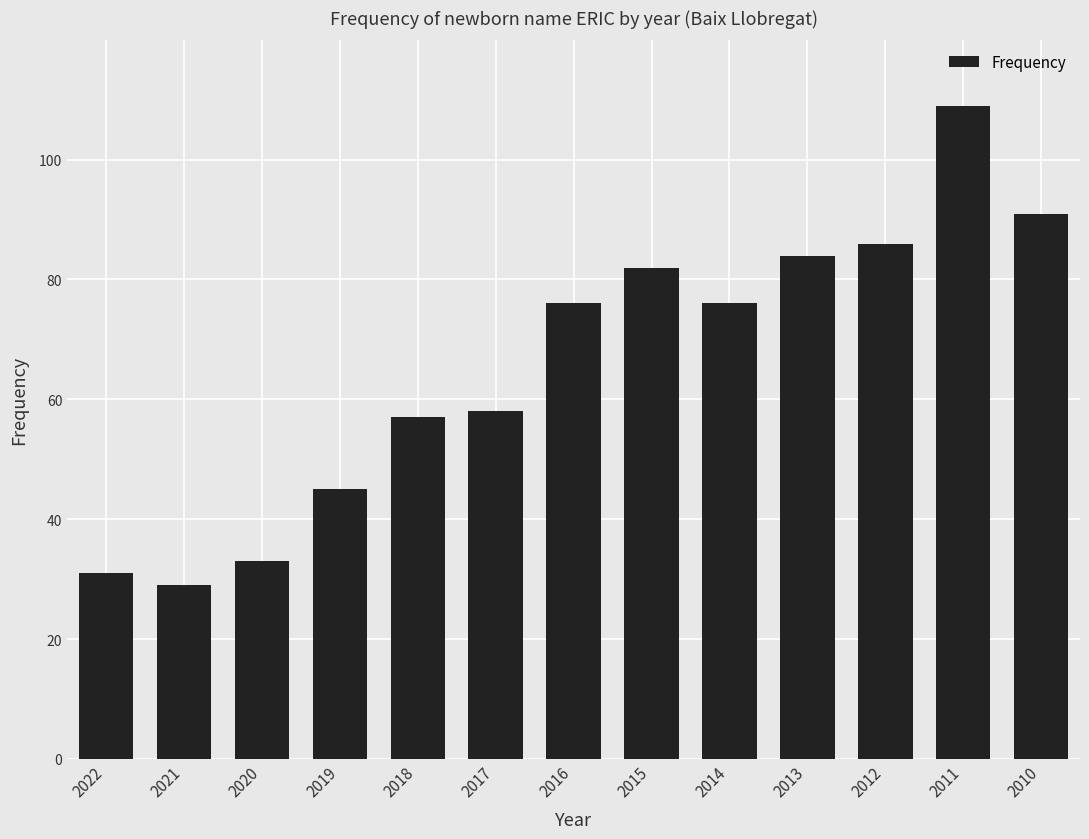

Approximately how many times larger is the value at 2014 compared to 2022?

2.5